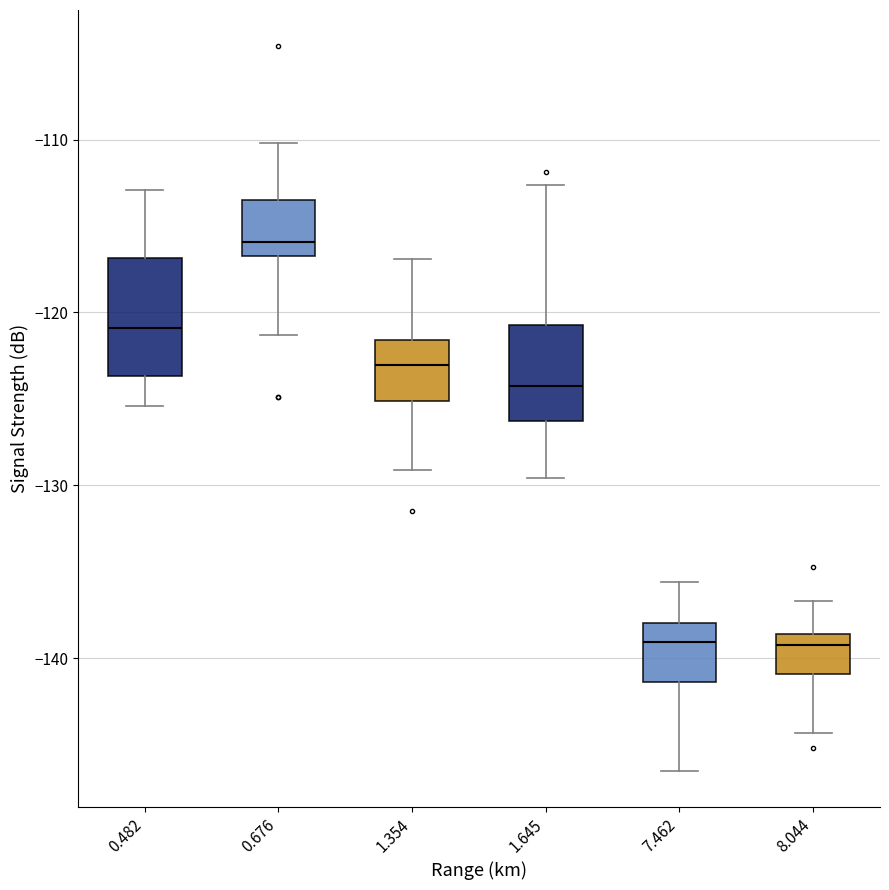

Where does the upper whisker of the box at x = 1.354 end on the y-axis? The values are not printed on the chart, so give them approximately, as read against the axis.

-117